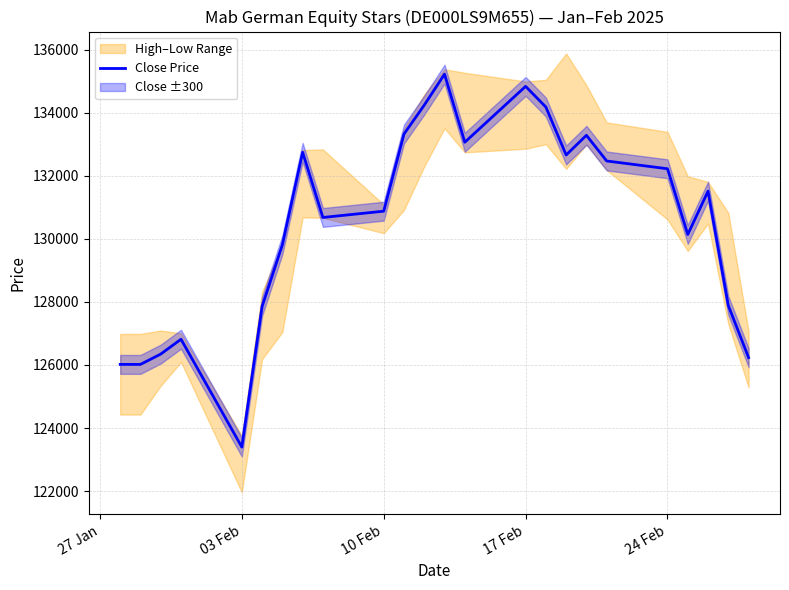

Does the chart display data point markers on the line(s)?

No